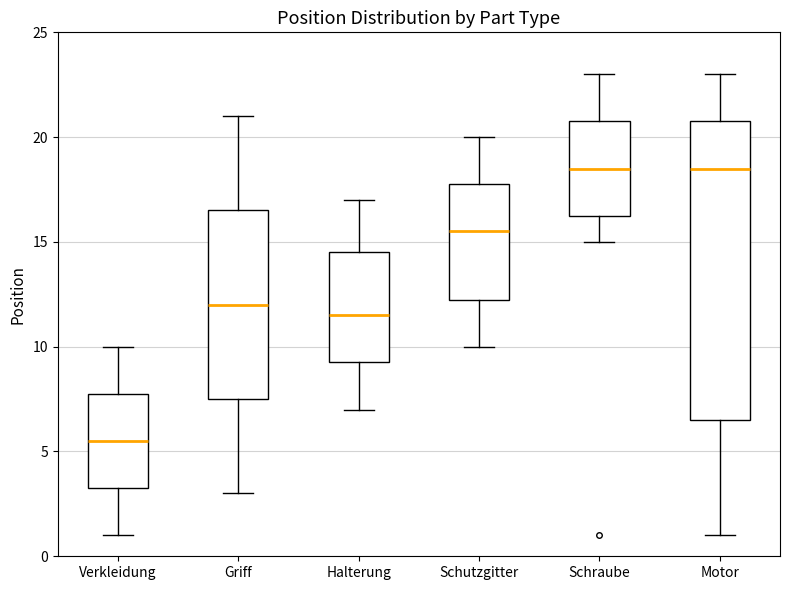

Reading left to right, read every box against the y-axis: the position of its median line, the range the box covers, and the ends of its whiskers. The values are not printed on the chart, so give them approximately, as read against the axis.

Verkleidung: median 5.5, box 3.5 to 8.0, whiskers 1.0 to 10.0
Griff: median 12.0, box 7.5 to 16.5, whiskers 3.0 to 21.0
Halterung: median 11.5, box 9.5 to 14.5, whiskers 7.0 to 17.0
Schutzgitter: median 15.5, box 12.5 to 18.0, whiskers 10.0 to 20.0
Schraube: median 18.5, box 16.5 to 21.0, whiskers 15.0 to 23.0
Motor: median 18.5, box 6.5 to 21.0, whiskers 1.0 to 23.0